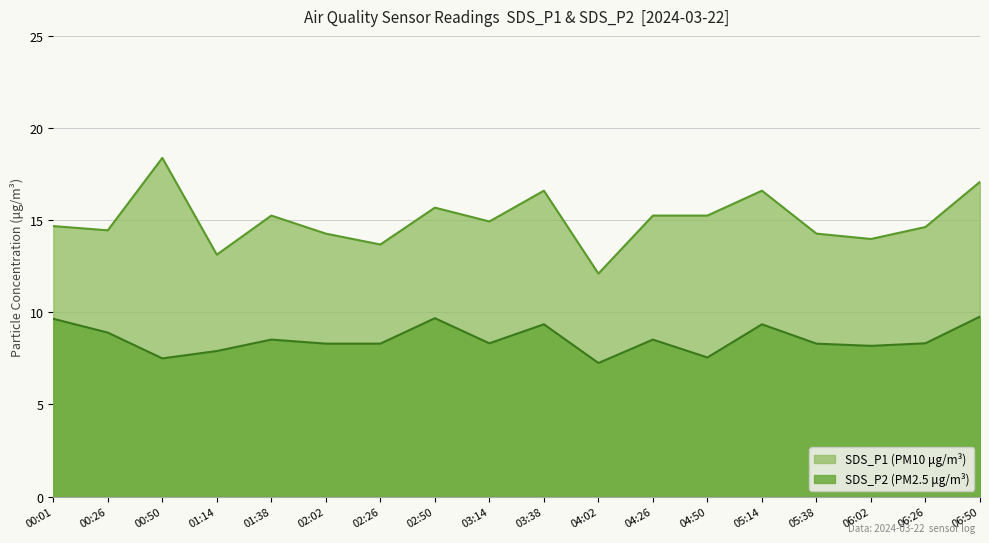

At which label does SDS_P1 reach its peak?

00:50